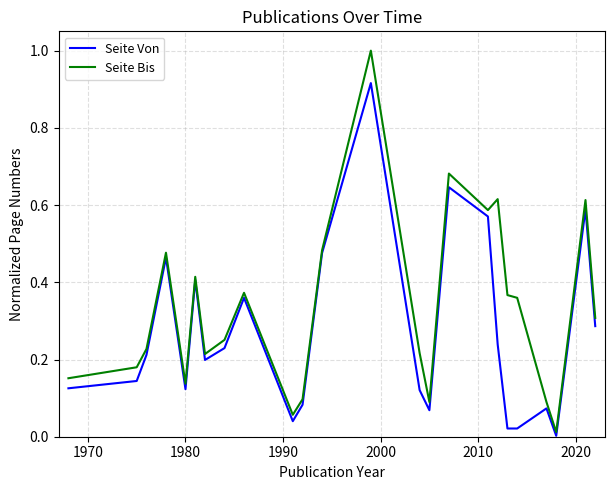

What is the maximum value for Seite Bis?

1.0